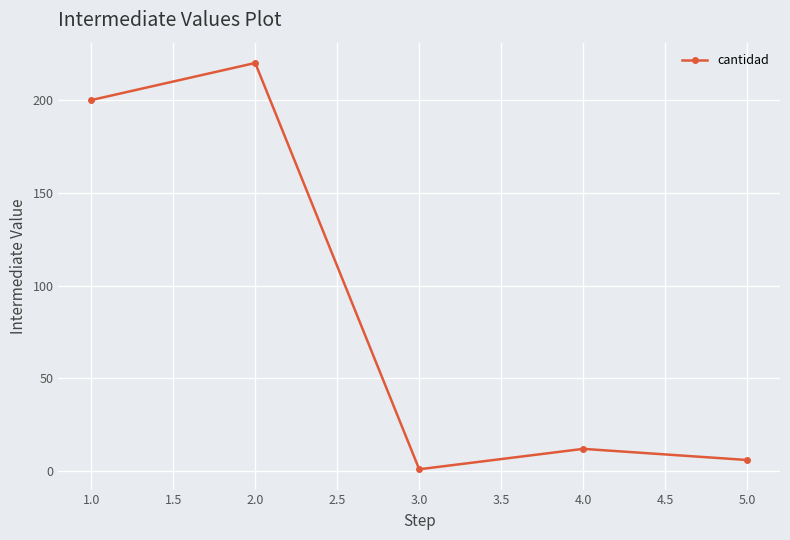

Is it true that the value at 1.0 is 346?

False